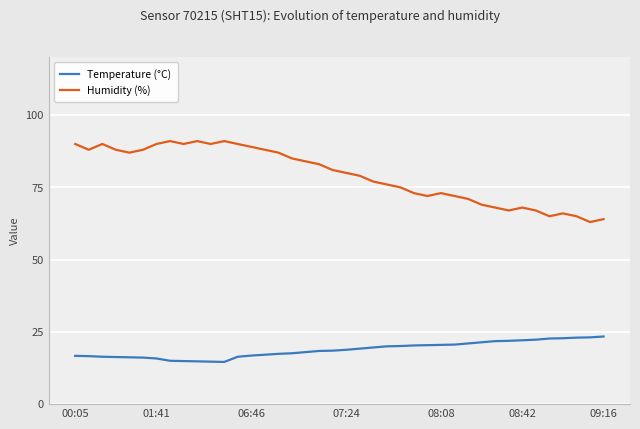

What is the difference between the maximum and minimum values in the Temperature (°C) series?

8.8